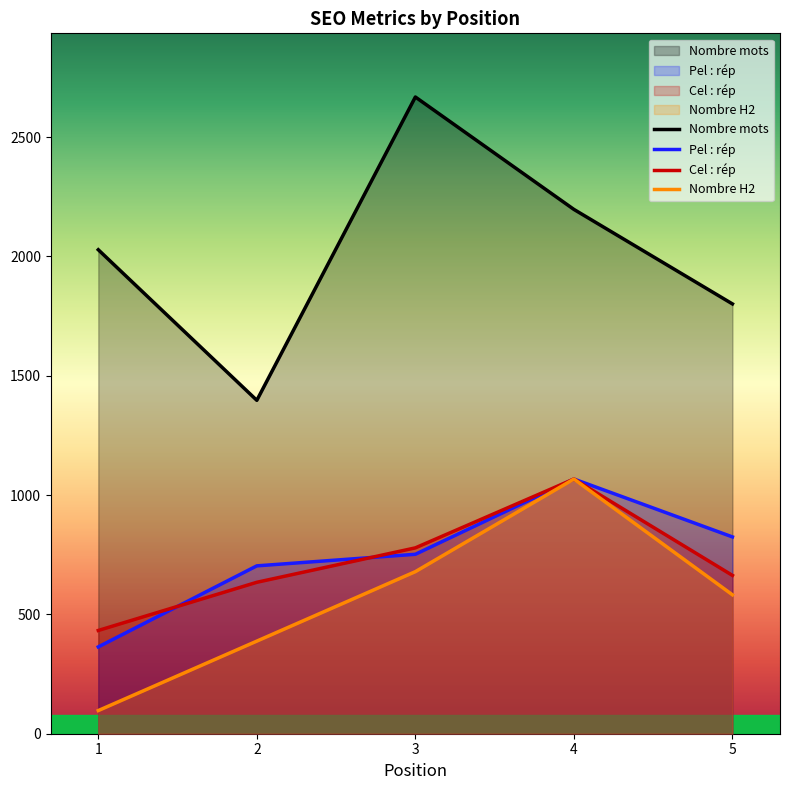

Between 2 and 4, which series saw the biggest shift?

Nombre mots